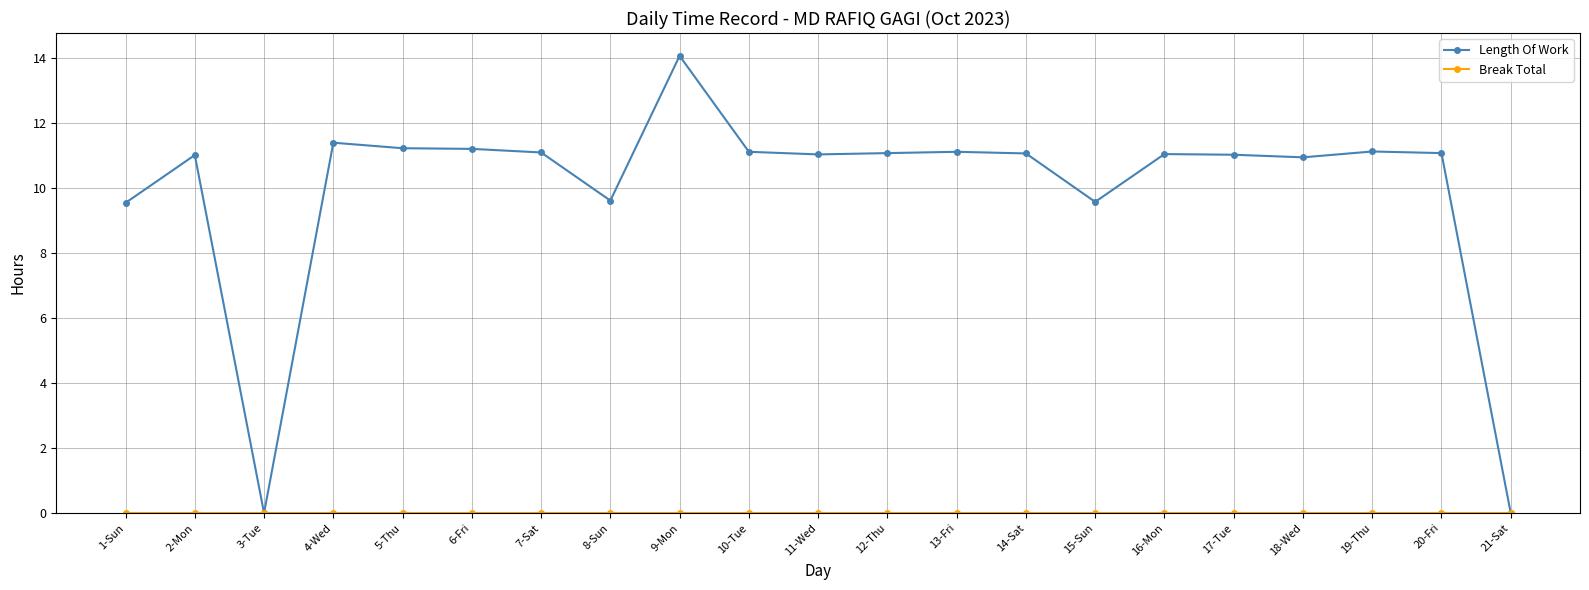

What is the label of the 15th point from the left?

15-Sun